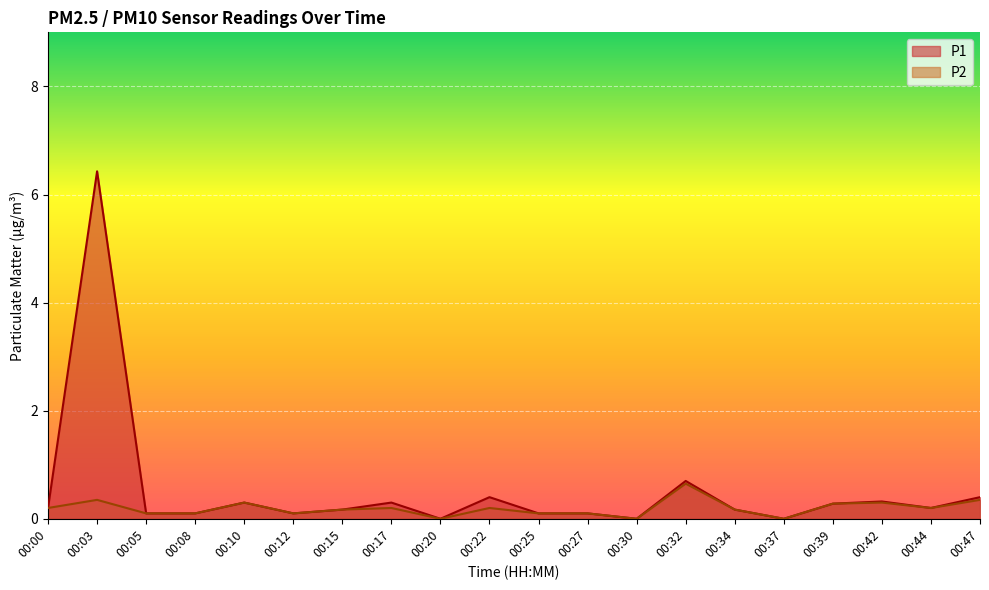

What is the sum of the P2 values at 00:44 and 00:08?

0.3